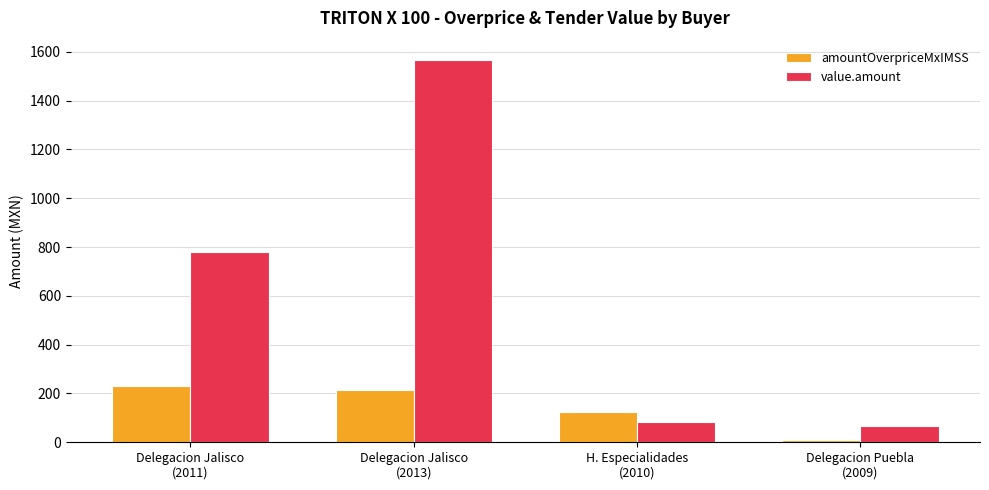

Where does the value.amount series first go above 779?

Delegacion Jalisco
(2011)